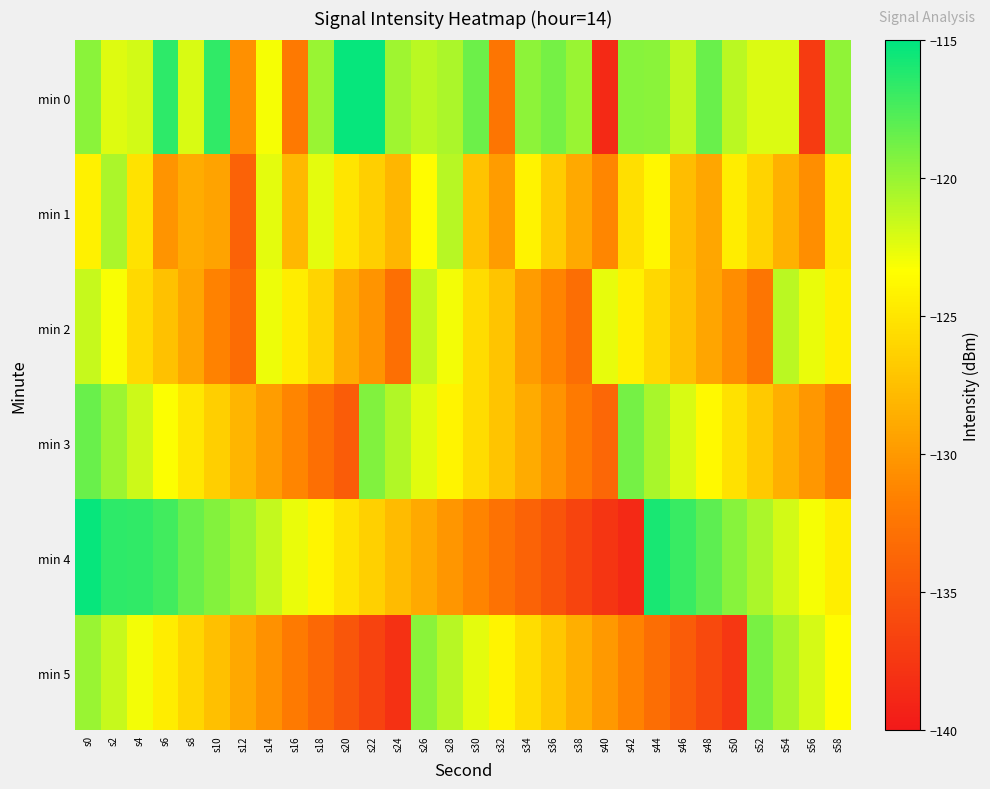

What is the total value across all series at s54?

-742.6